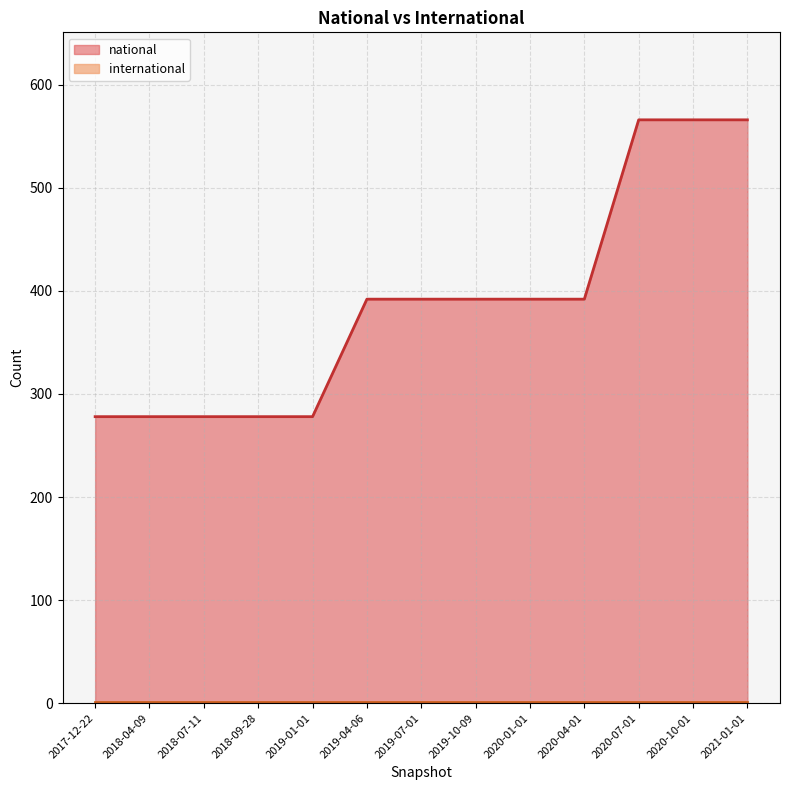

What is the difference between the maximum and second lowest values?

288